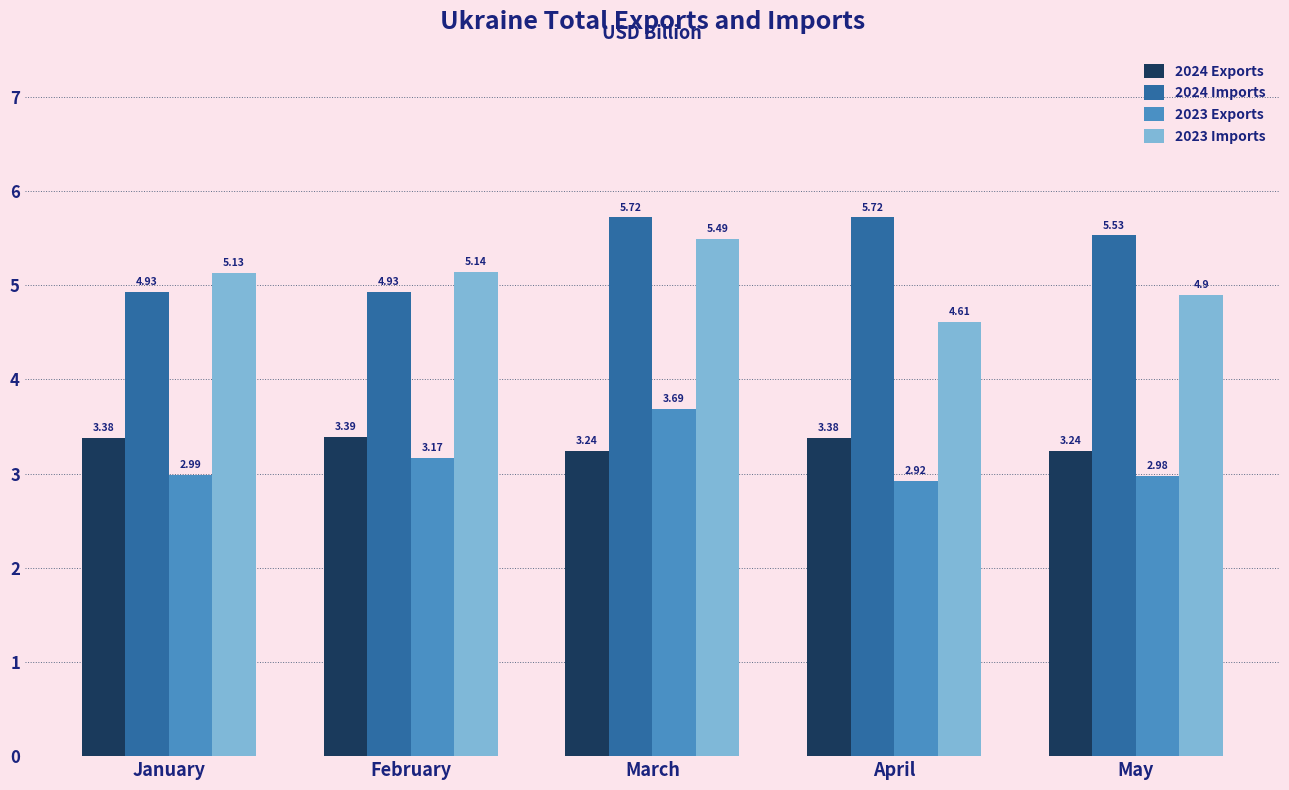

What is the difference between the highest and lowest values at March?

2.5